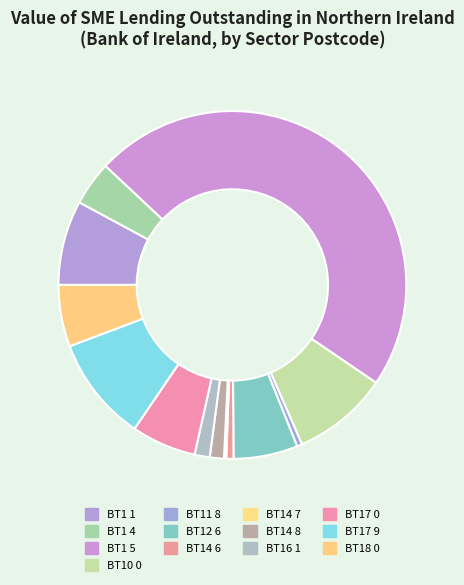

Does BT18 0 represent more than half of the total?

No